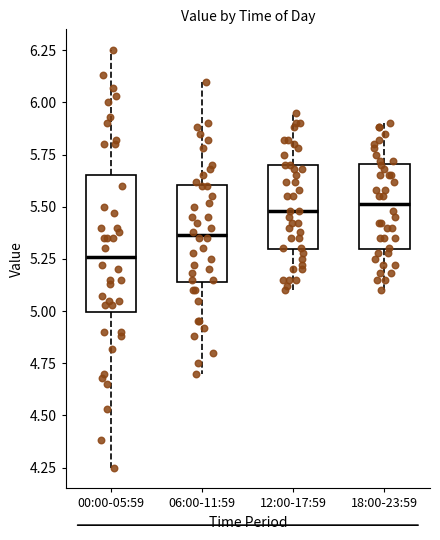

Comparing the boxes themselves (not the whiskers), which one is the tallest?

00:00-05:59